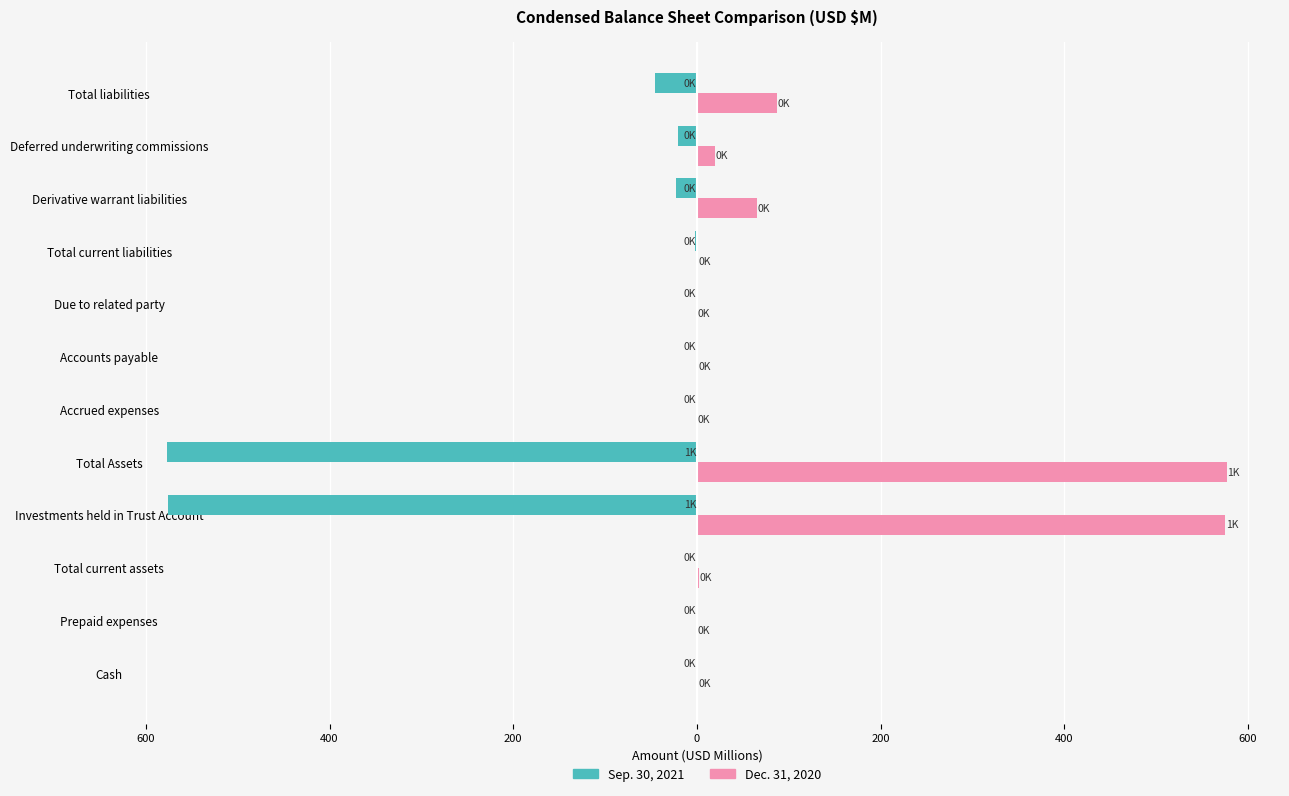

What is the sum of all Dec. 31, 2020 values?

1330.9